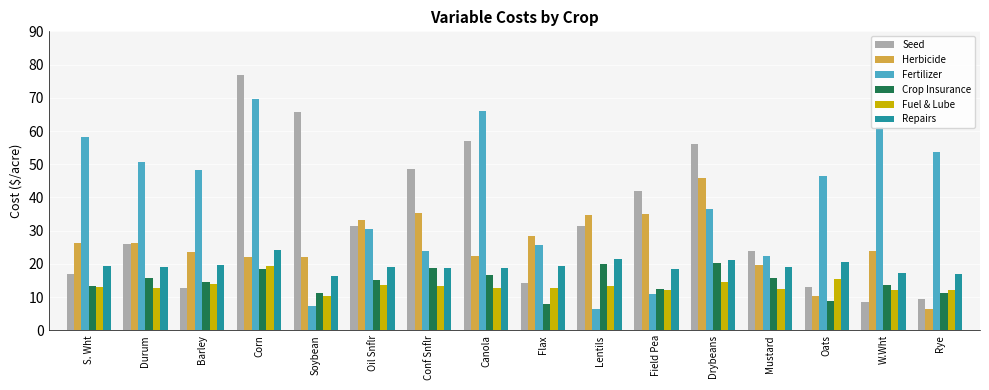

Is the value of Crop Insurance at W.Wht greater than the value of Seed at Conf Snflr?

No